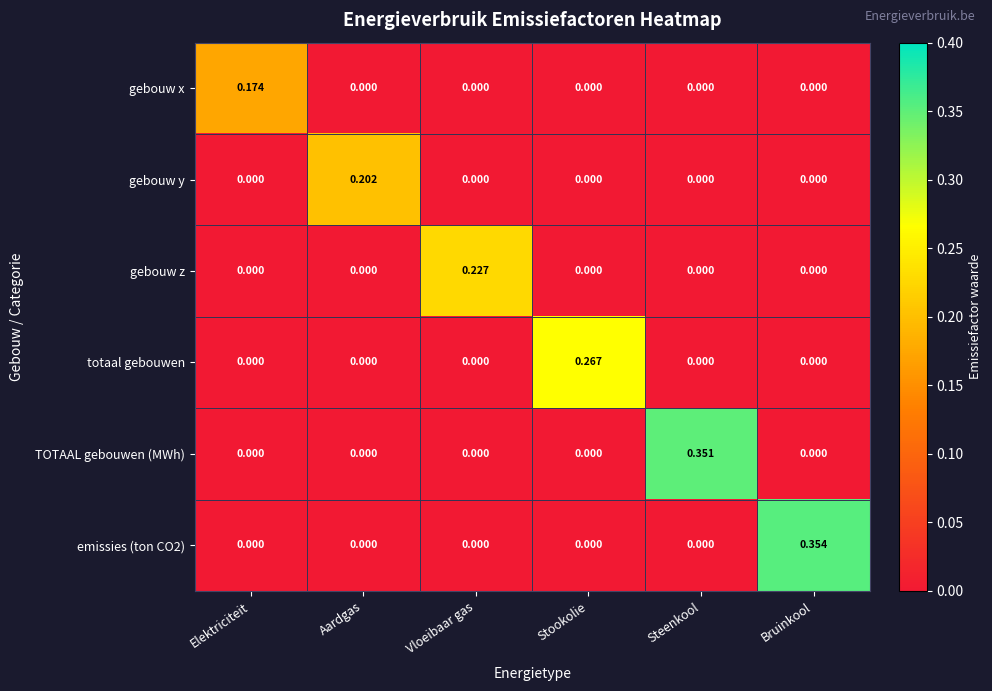

Which category has the highest value in the TOTAAL gebouwen (MWh) series?

Steenkool